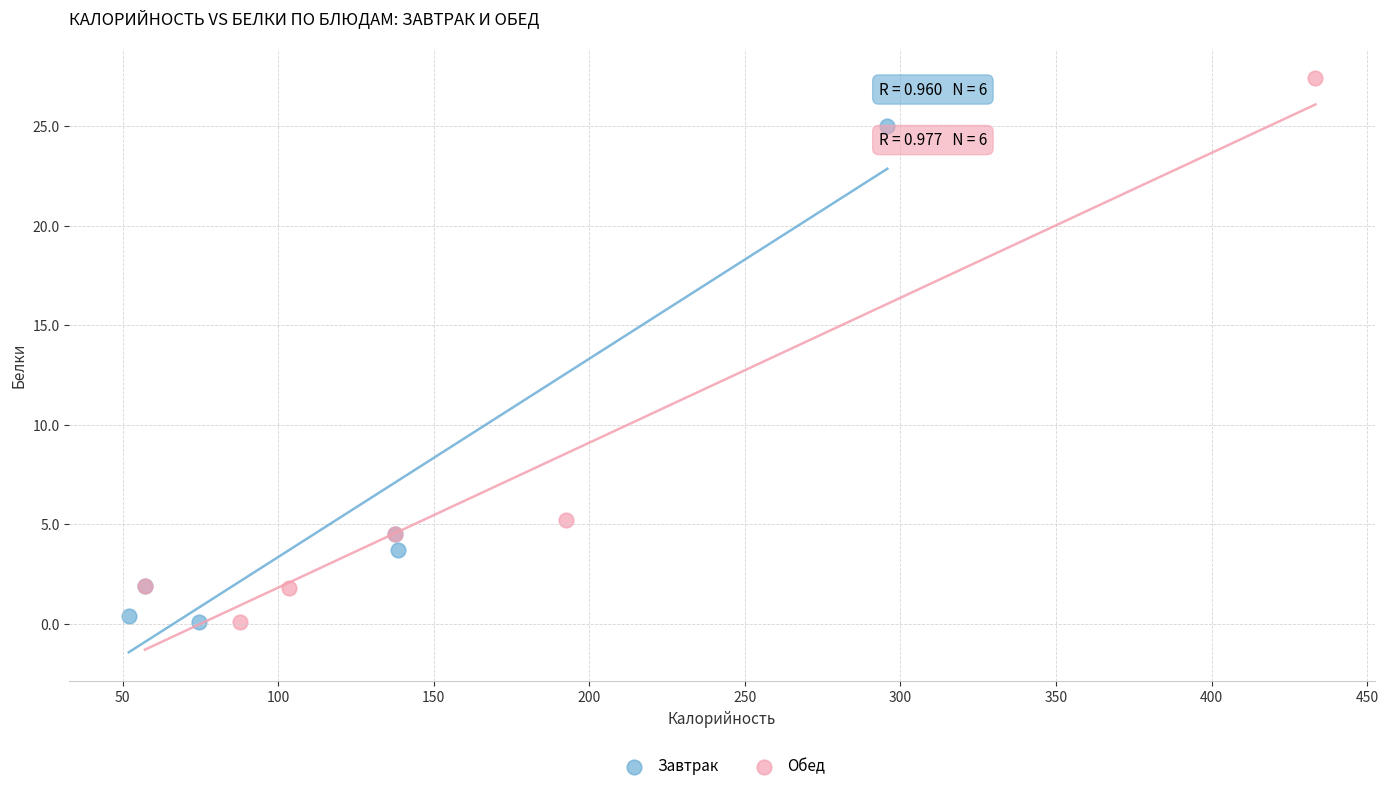

Which series contains the highest Y value?

Обед